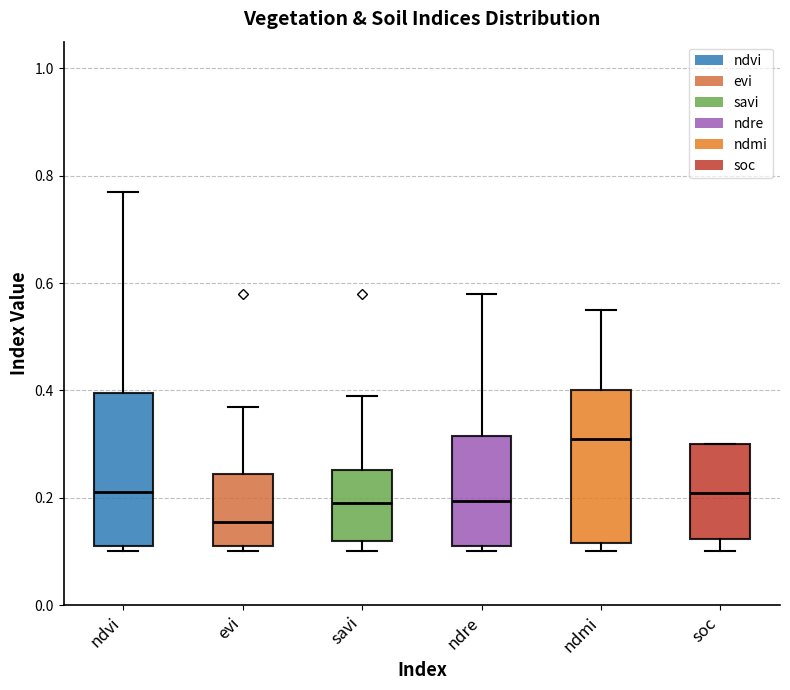

Reading left to right, transcribe this box plot: for each box, give where its median line is, the range the box spans, and where its two whiskers end, as read against the y-axis. The values are not printed on the chart, so give them approximately, as read against the axis.

ndvi: median 0.22, box 0.12 to 0.40, whiskers 0.10 to 0.78
evi: median 0.16, box 0.12 to 0.24, whiskers 0.10 to 0.38
savi: median 0.20, box 0.12 to 0.26, whiskers 0.10 to 0.40
ndre: median 0.20, box 0.12 to 0.32, whiskers 0.10 to 0.58
ndmi: median 0.32, box 0.12 to 0.40, whiskers 0.10 to 0.56
soc: median 0.20, box 0.12 to 0.30, whiskers 0.10 to 0.30